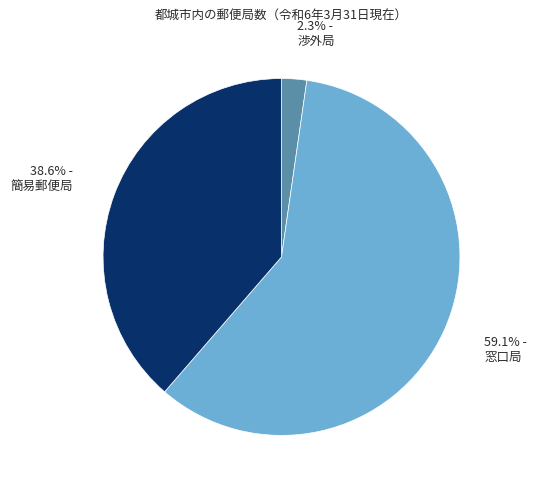

Which slice represents more than half of the pie?

59.1% - 窓口局